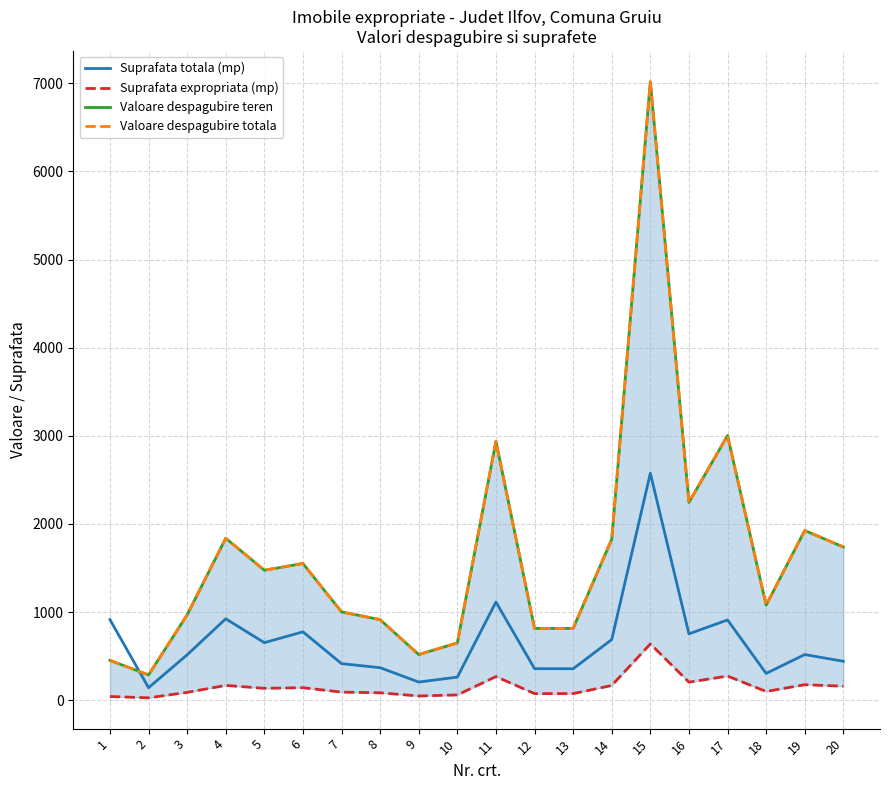

Between 12 and 15, which is larger?

15